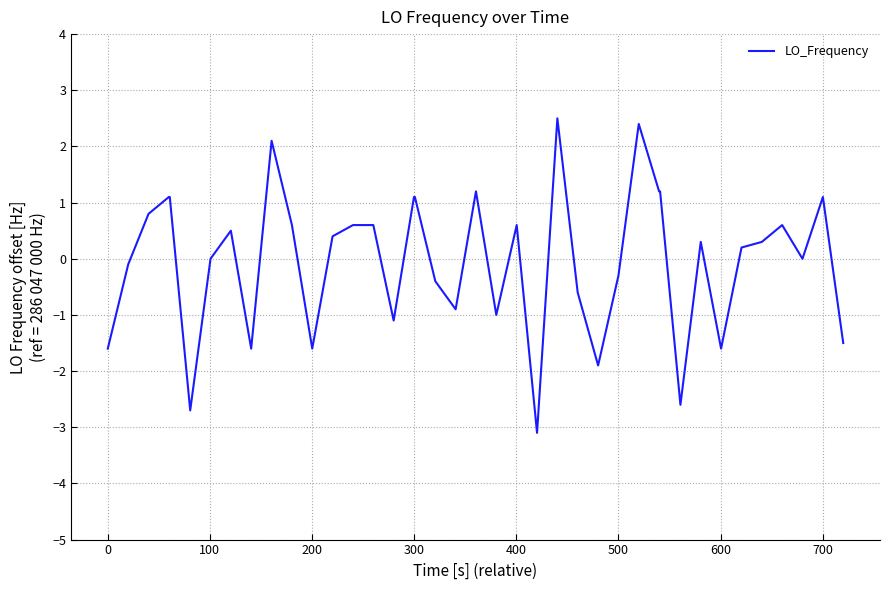

Count the number of data series in this chart.

1